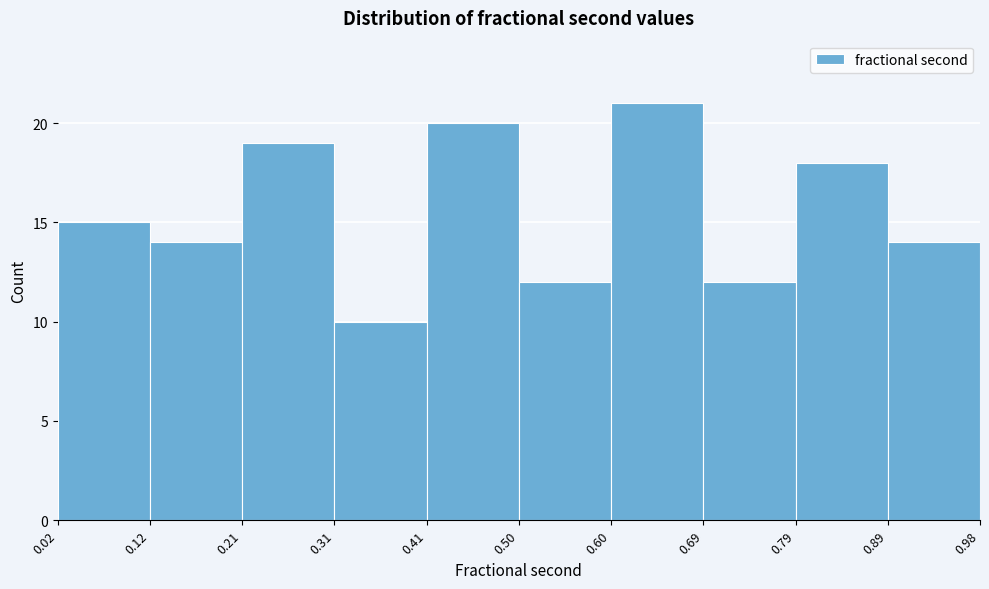

Reading left to right, transcribe this chart: for each bar, give the range it covers on the x-axis and its height. The values are not printed on the chart, so give them approximately, as read against the axis.

0.02 to 0.12: 15
0.12 to 0.21: 14
0.21 to 0.31: 19
0.31 to 0.41: 10
0.41 to 0.50: 20
0.50 to 0.60: 12
0.60 to 0.69: 21
0.69 to 0.79: 12
0.79 to 0.89: 18
0.89 to 0.98: 14